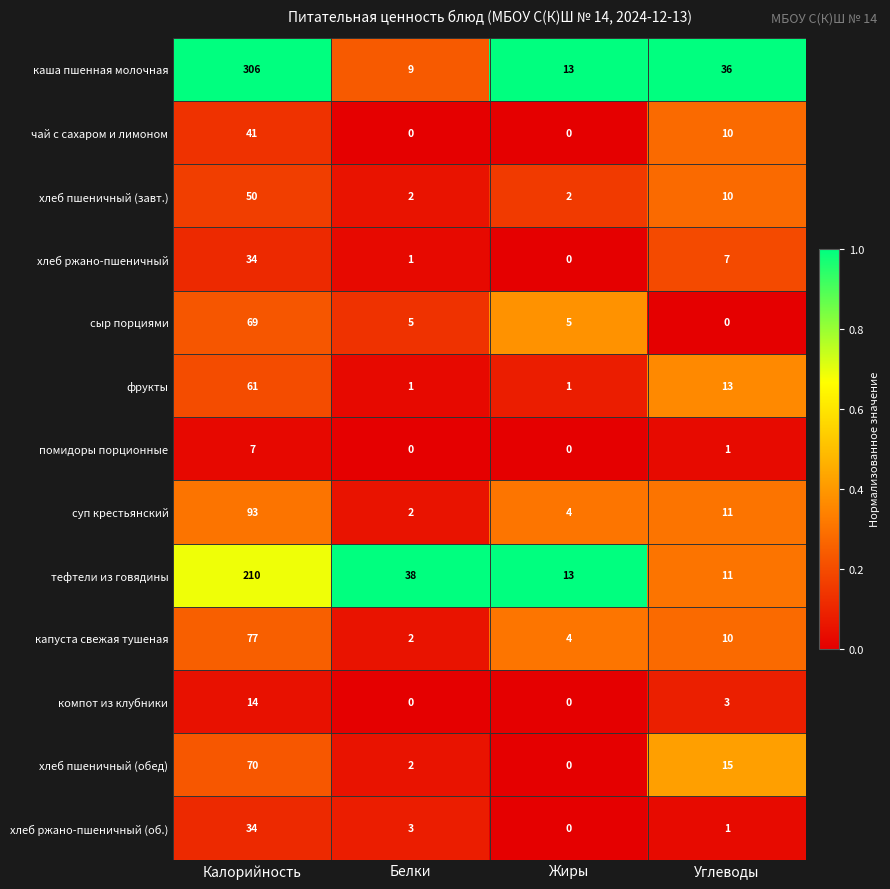

What is the difference between the highest and lowest values at Жиры?

13